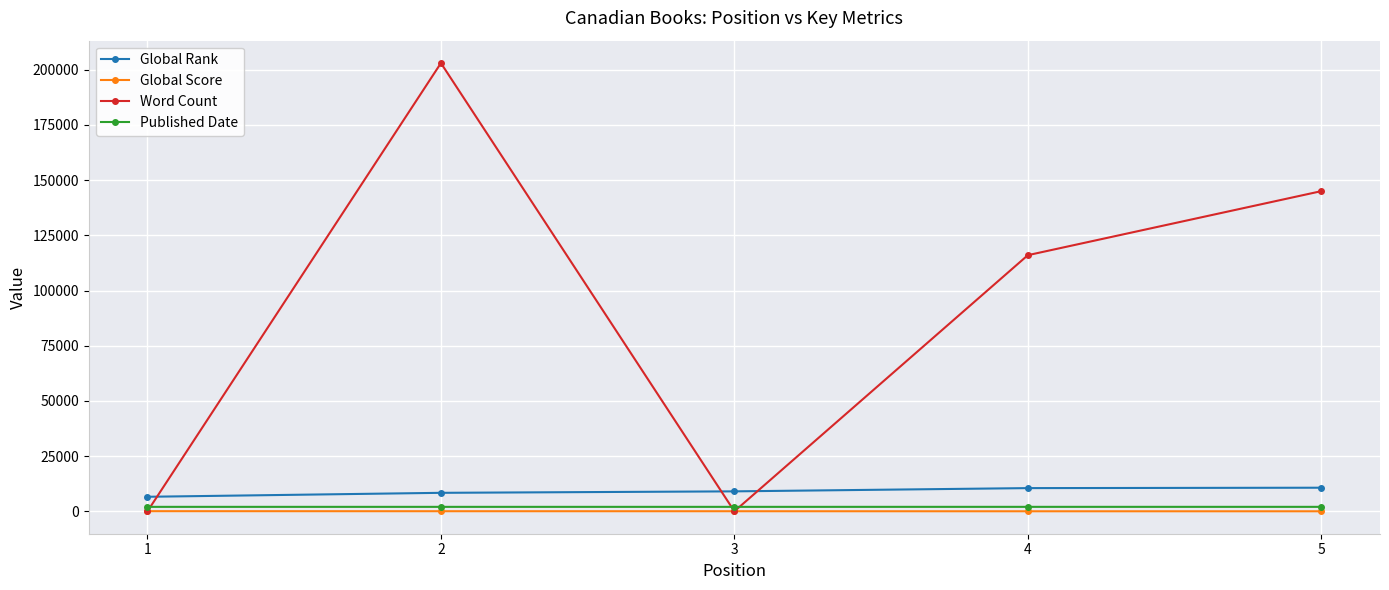

What is the total value across all series at 2?

213428